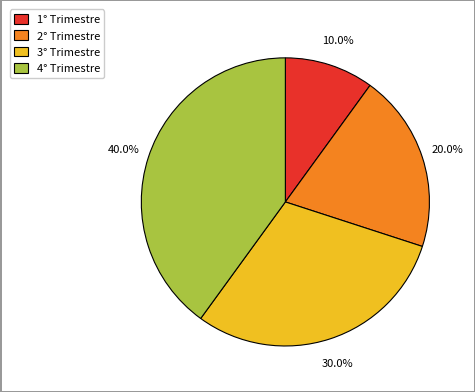

How many slices are in this pie chart?

4